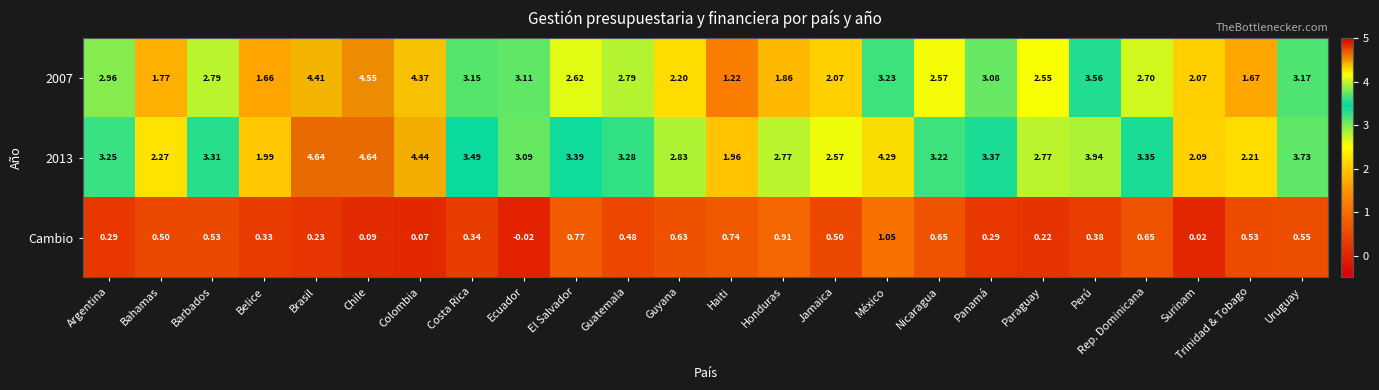

How many negative values does the Cambio series have?

1